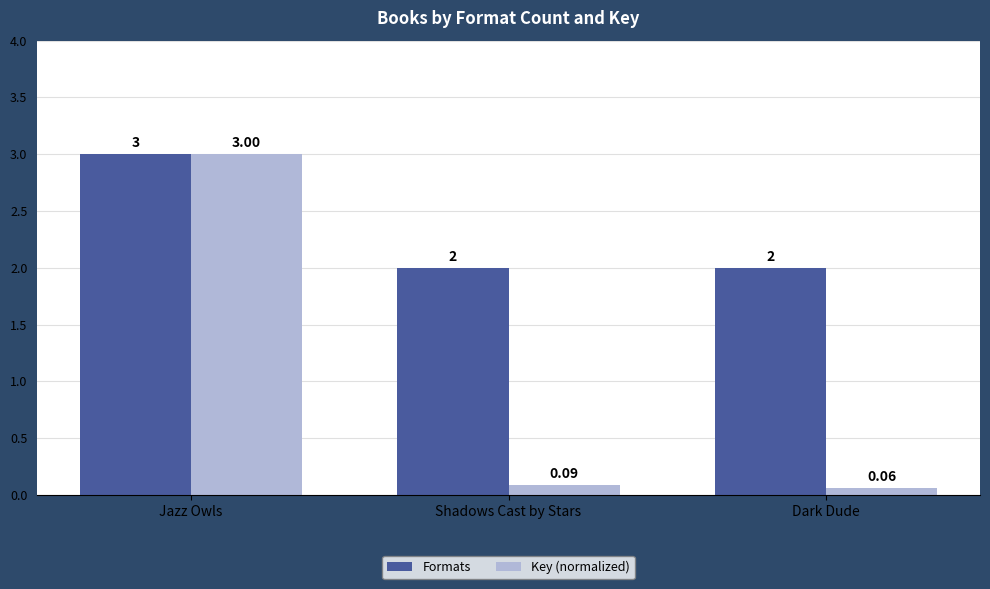

Which category has the highest value in the Formats series?

Jazz Owls